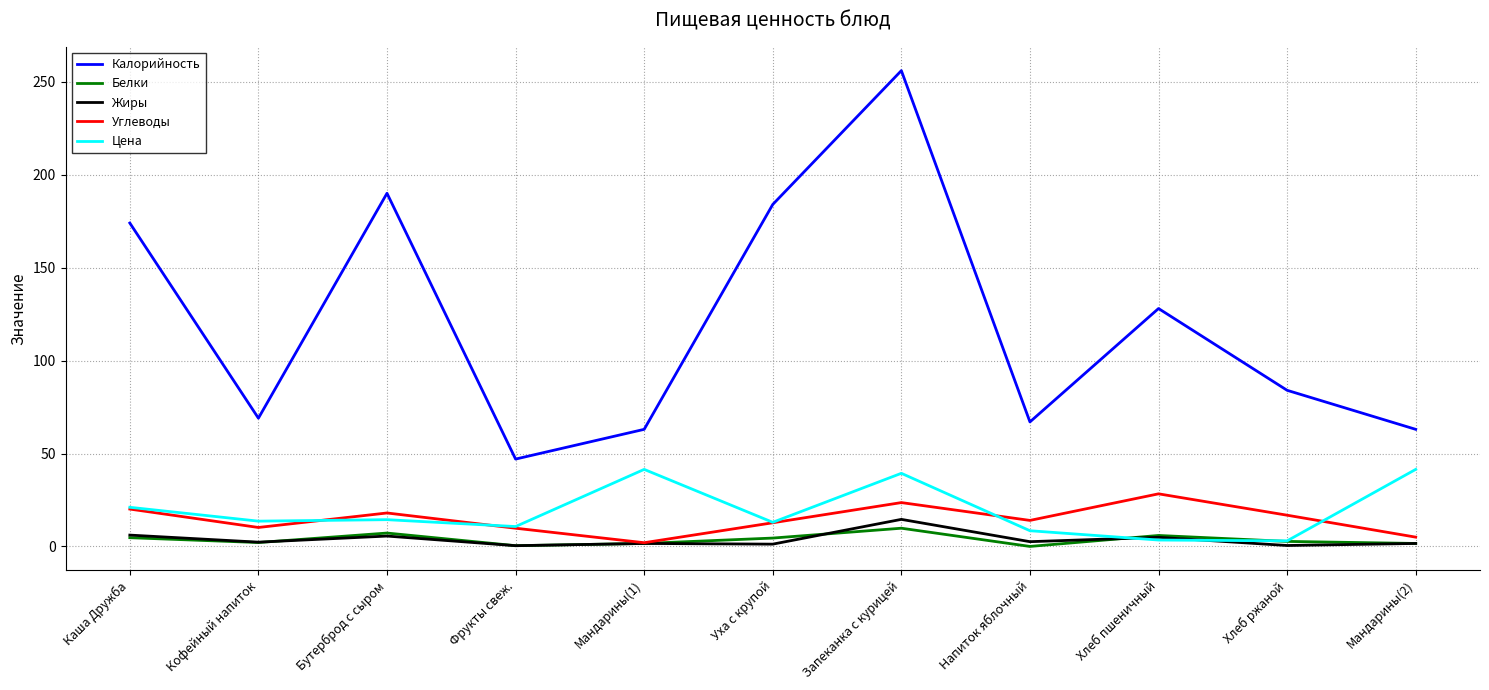

True or false: Калорийность and Белки cross at least once.

False